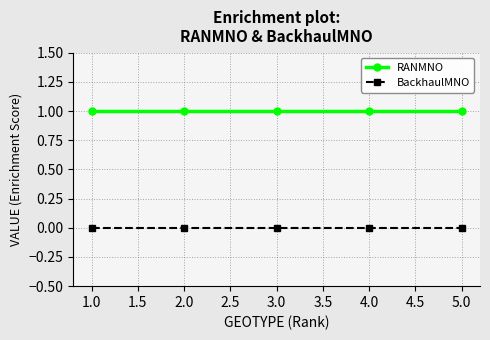

True or false: BackhaulMNO and RANMNO intersect in this chart.

False